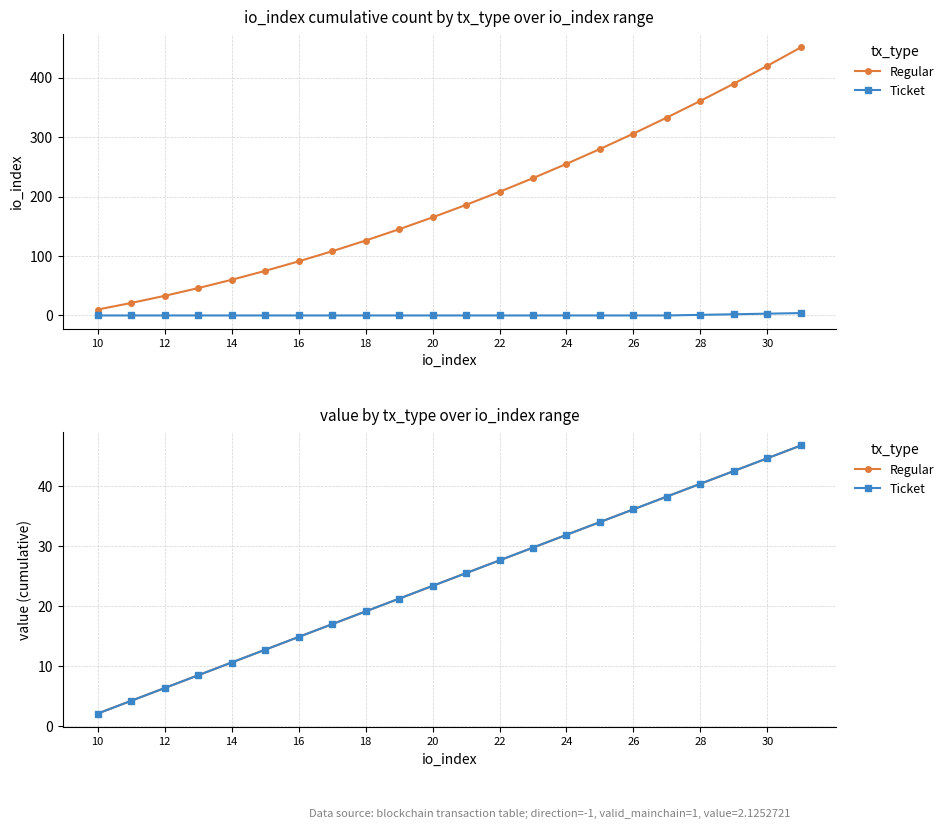

Which series has the largest total across all categories?

Regular